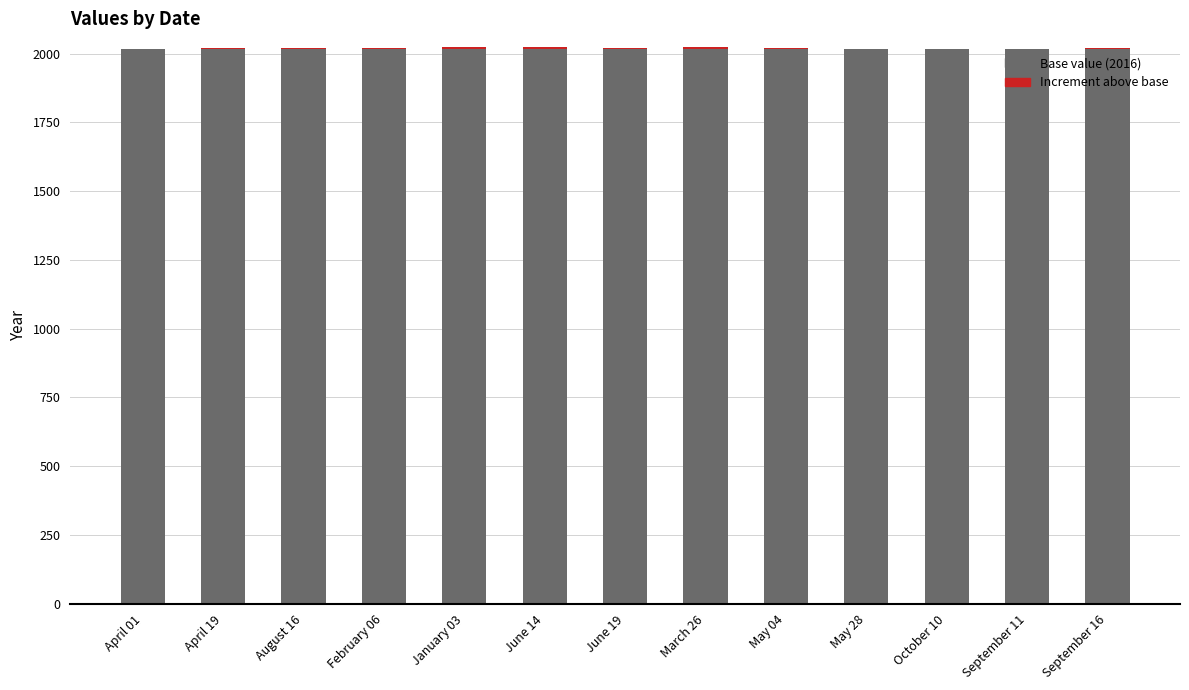

The value of Base value (2016) at June 14 is 1146. True or false?

False